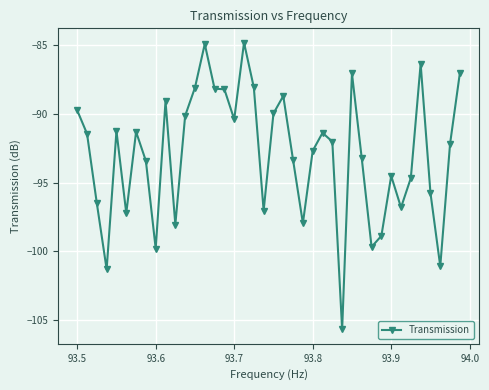

True or false: the data has more than 1 interior local peaks.

True